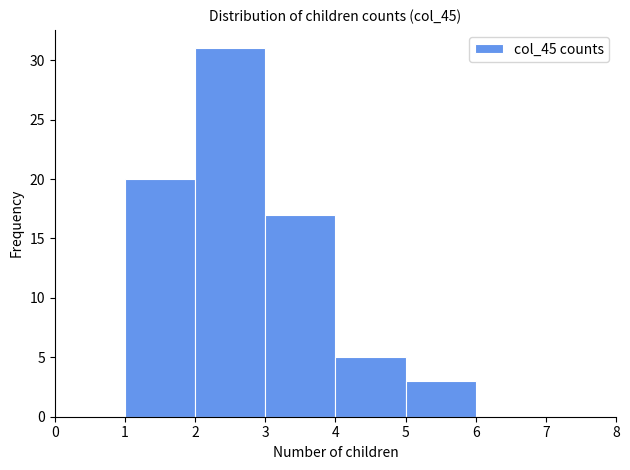

Which range on the x-axis has the tallest bar?

2 to 3